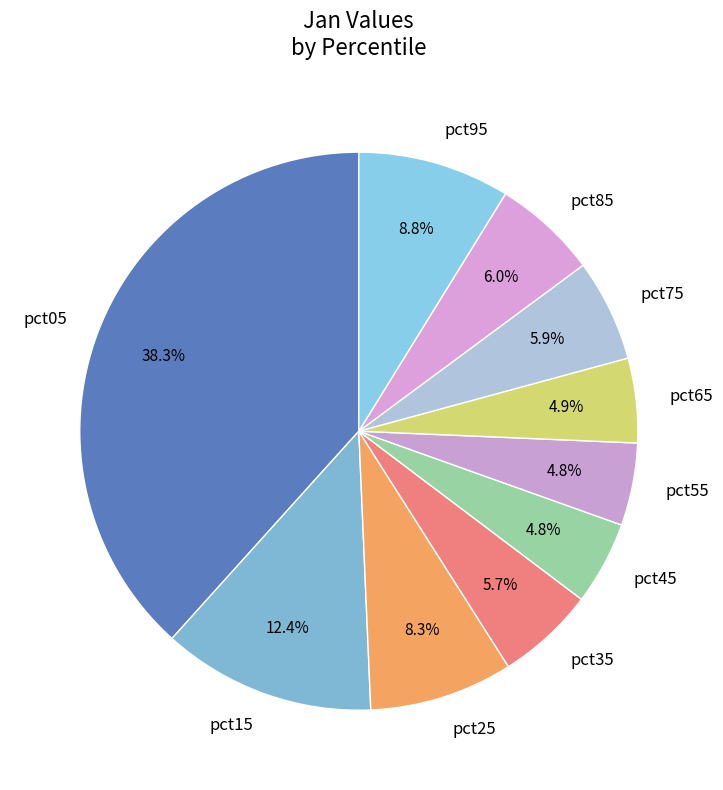

What percentage is the pct35 slice, to the nearest percent?

6%